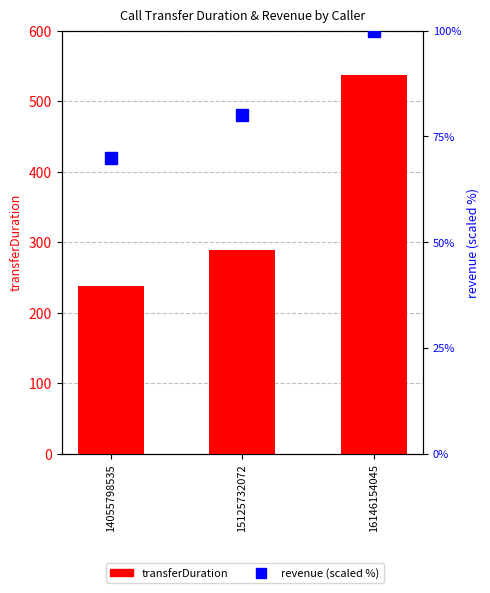

The value of revenue at 16146154045 is 100.0. True or false?

True